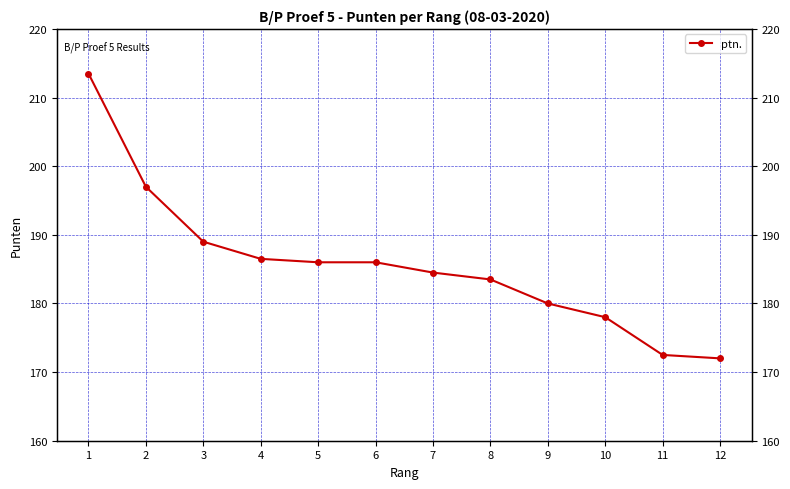

At which label does the data first exceed 186?

1